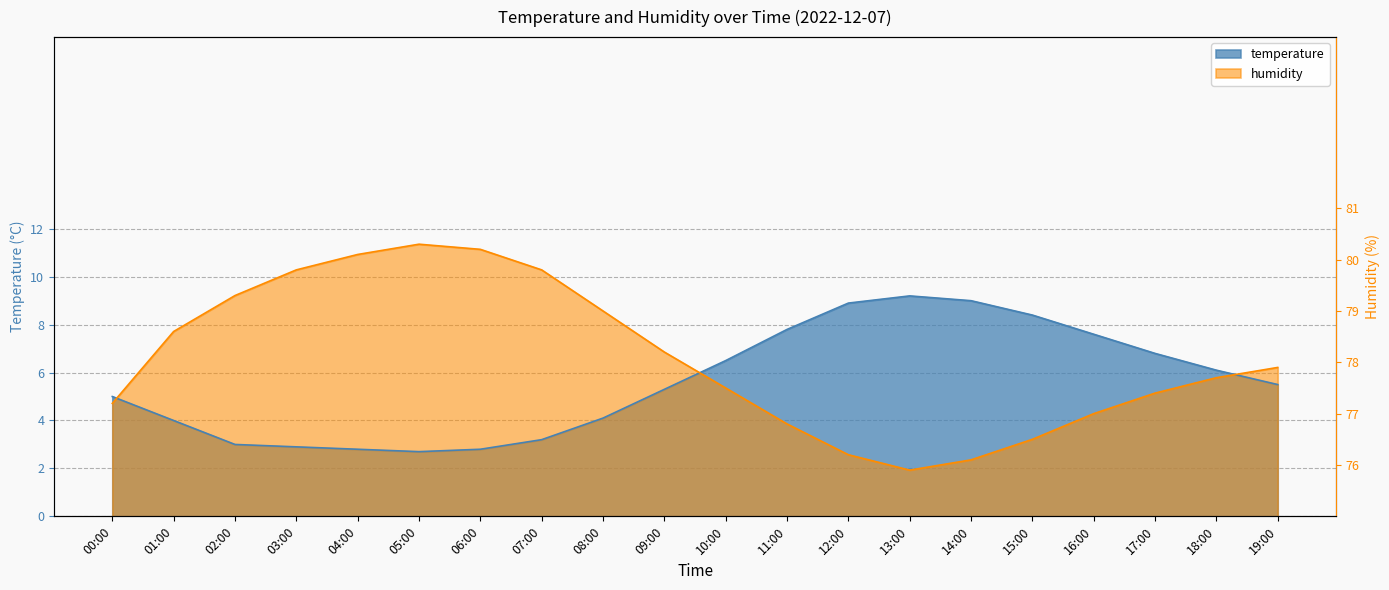

Rank the series at 08:00 from highest to lowest value.

humidity, temperature